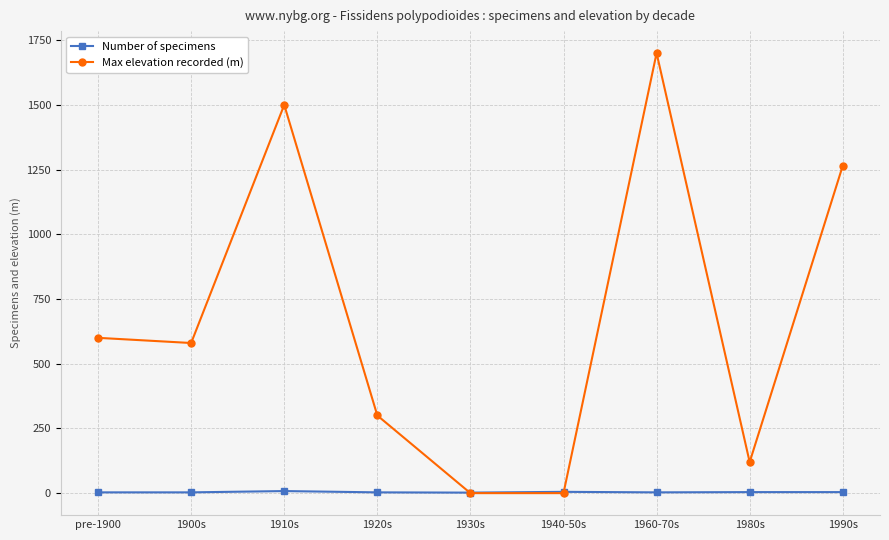

What position from the right is 1930s?

5